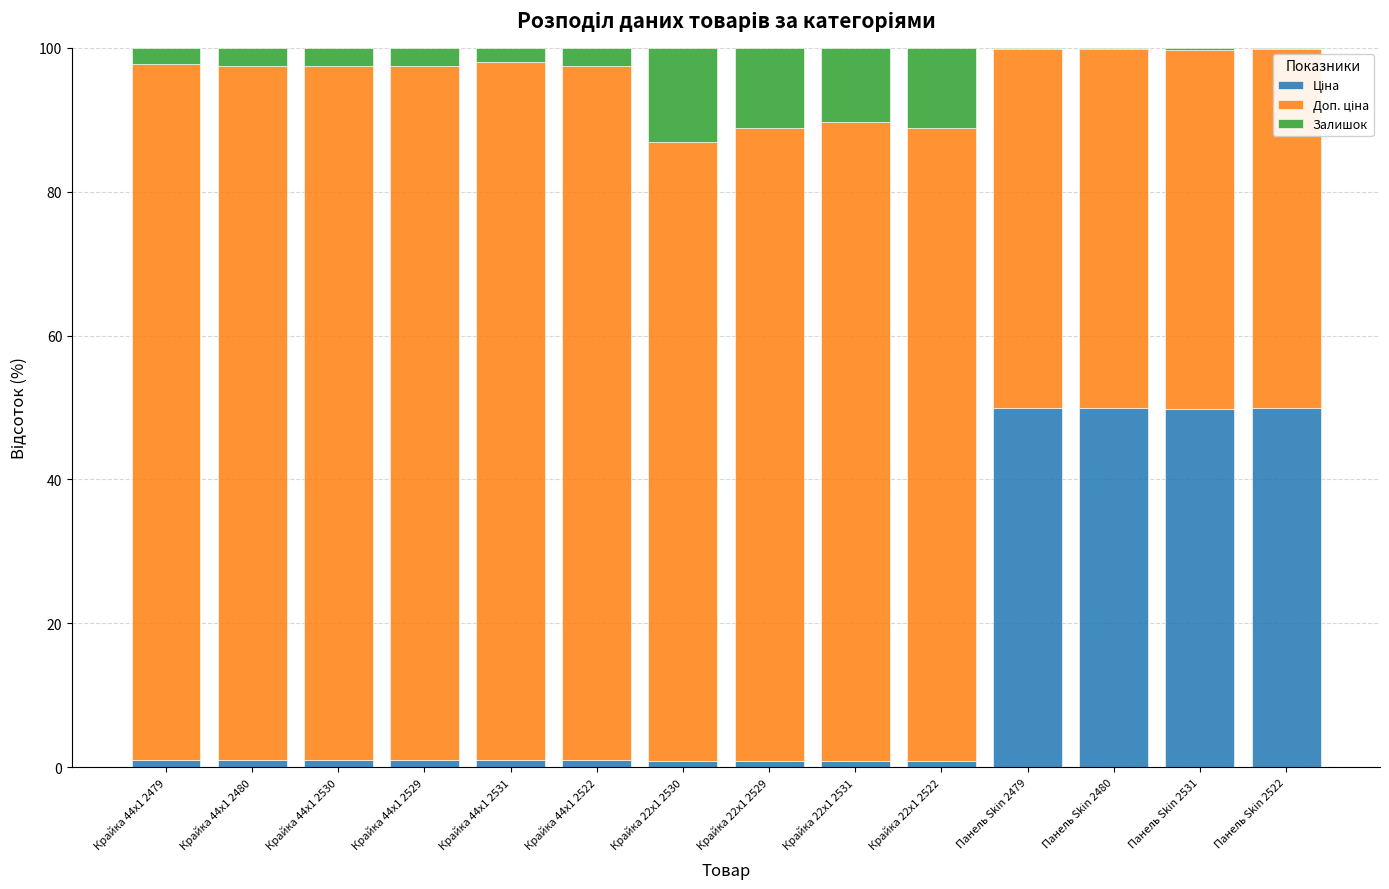

How many categories are shown in the chart?

14